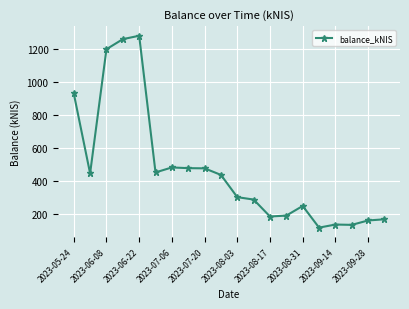

What is the value of the 11th point from the left?

299.6